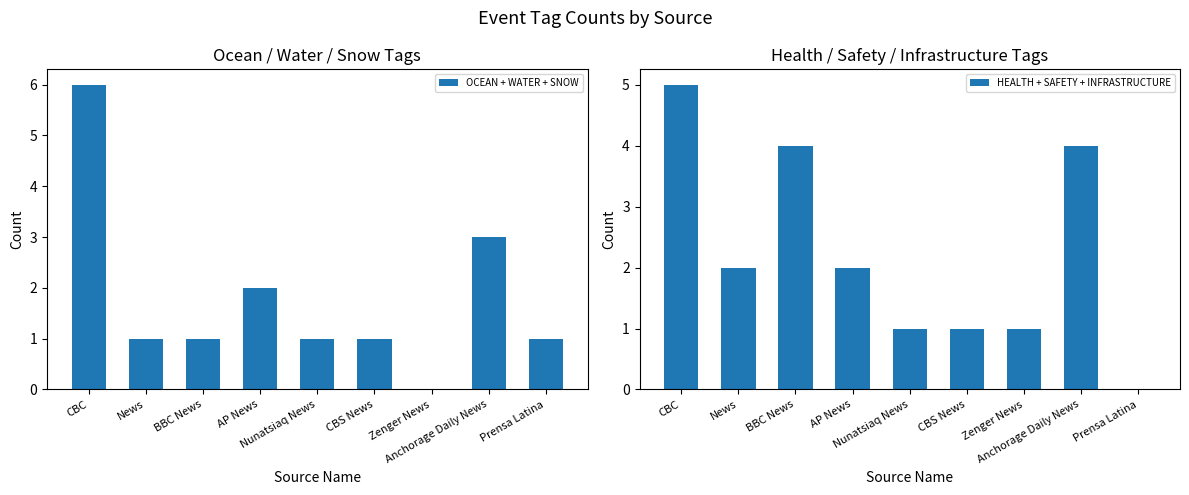

Which series has the largest total across all categories?

HEALTH + SAFETY + INFRASTRUCTURE